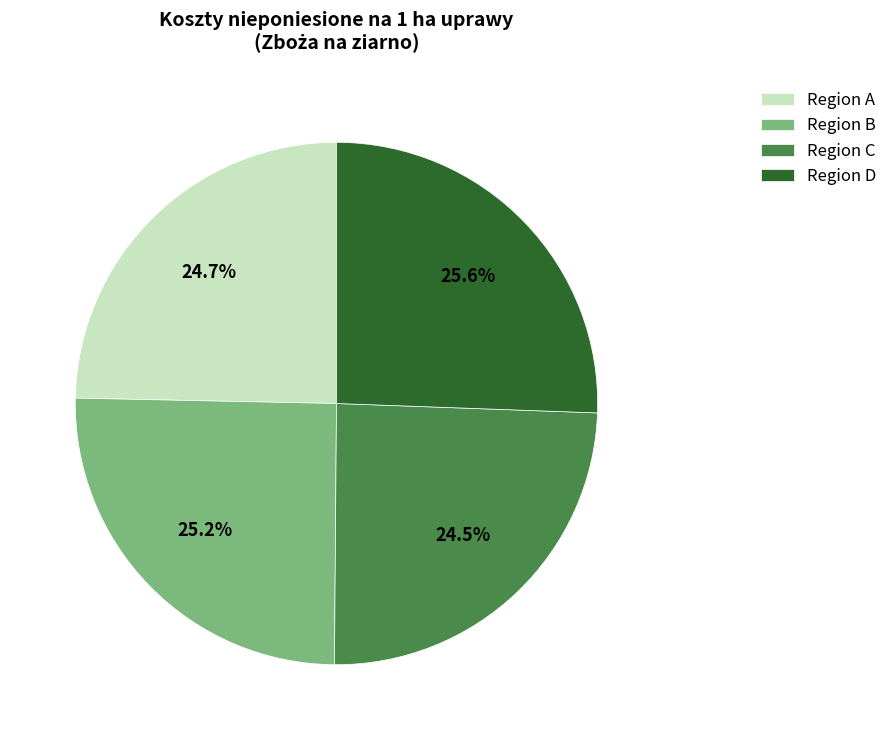

What is the ratio of the value at Region B to the value at Region A?

1.0